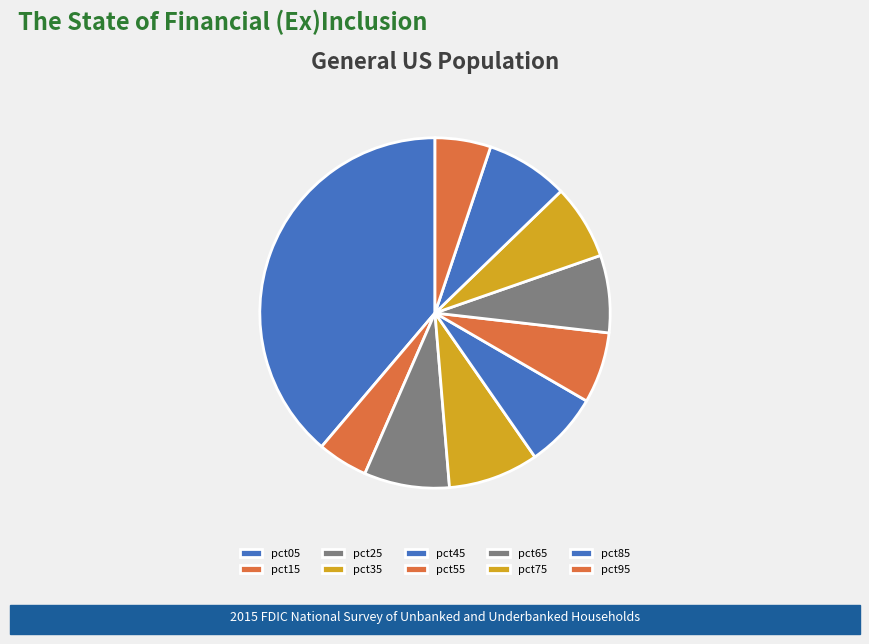

To the nearest percent, what is the combined percentage of pct75 and pct55?

13%